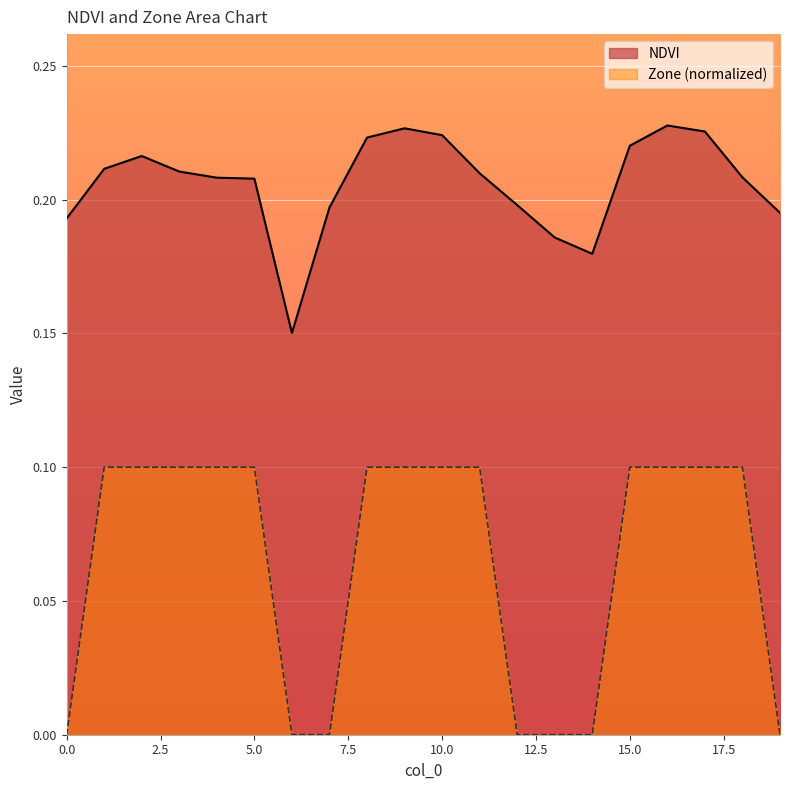

Is the value of NDVI at 10 greater than the value of Zone at 19?

Yes